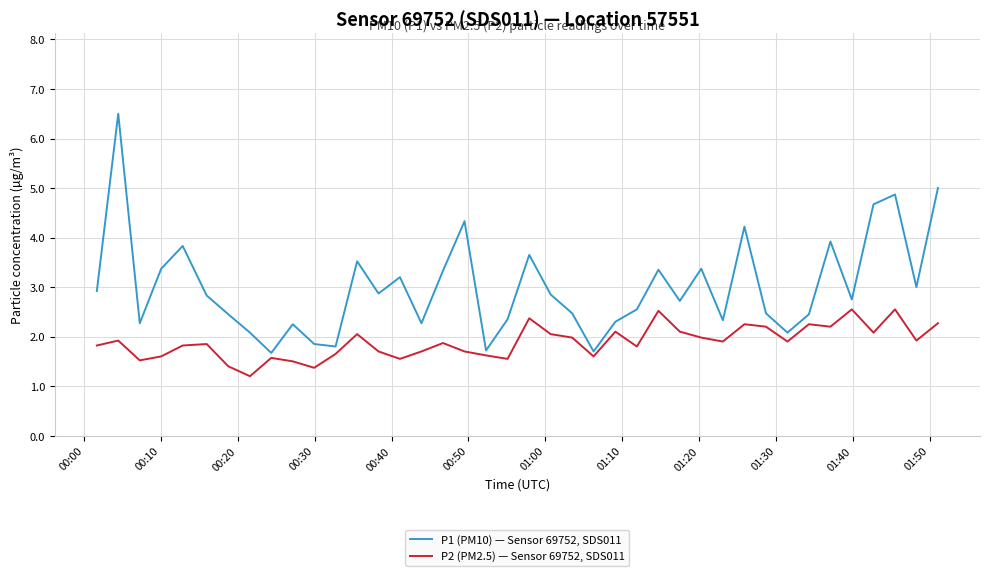

Rank the series by their average value, from highest to lowest.

P1 (PM10) — Sensor 69752, SDS011, P2 (PM2.5) — Sensor 69752, SDS011